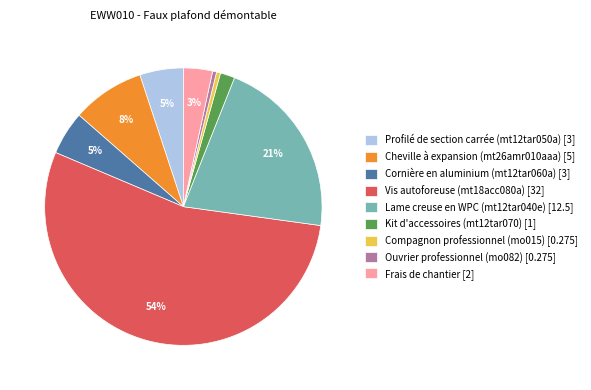

The Kit d'accessoires (mt12tar070) [1] slice represents 10% of the pie. True or false?

False